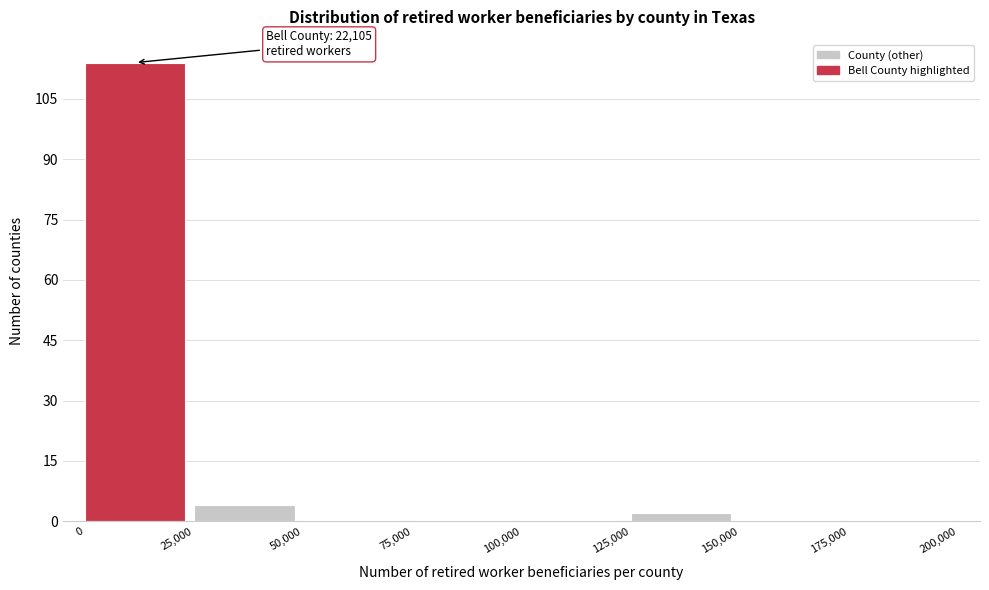

Which range on the x-axis has the tallest bar?

0 to 25,000